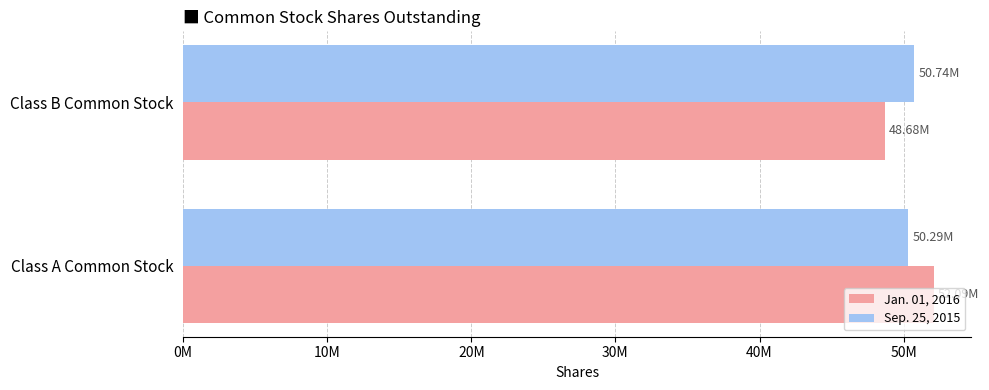

Which category has the highest value in the Jan. 01, 2016 series?

Class A Common Stock